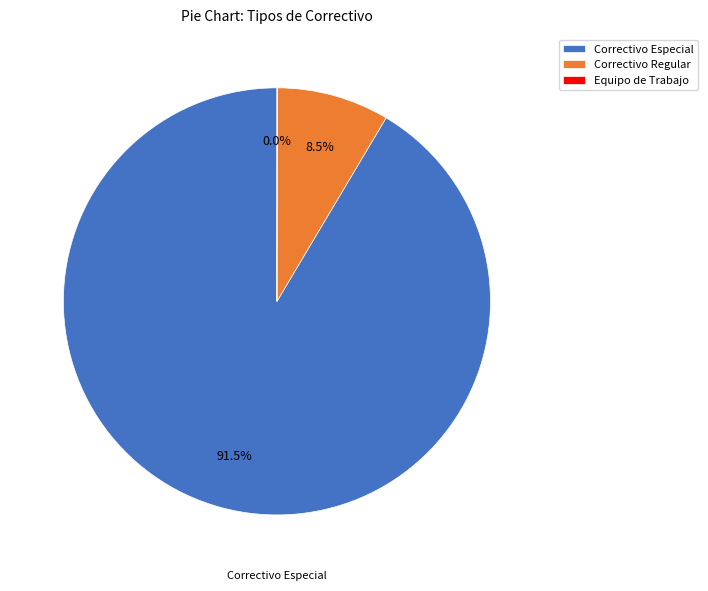

Do Correctivo Especial and Correctivo Regular together represent more than half of the pie?

Yes